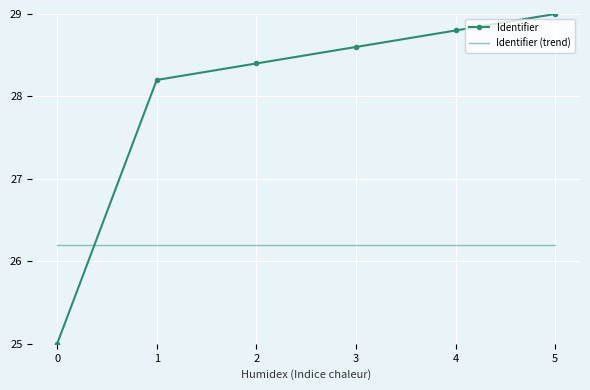

What is the difference between the highest and lowest values at 3?

2.4